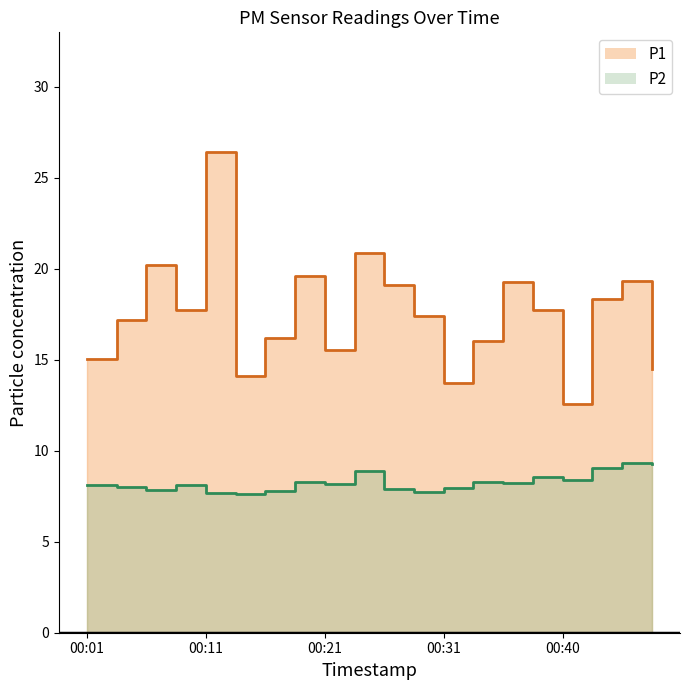

At which label is P2 closest to 8?

00:04